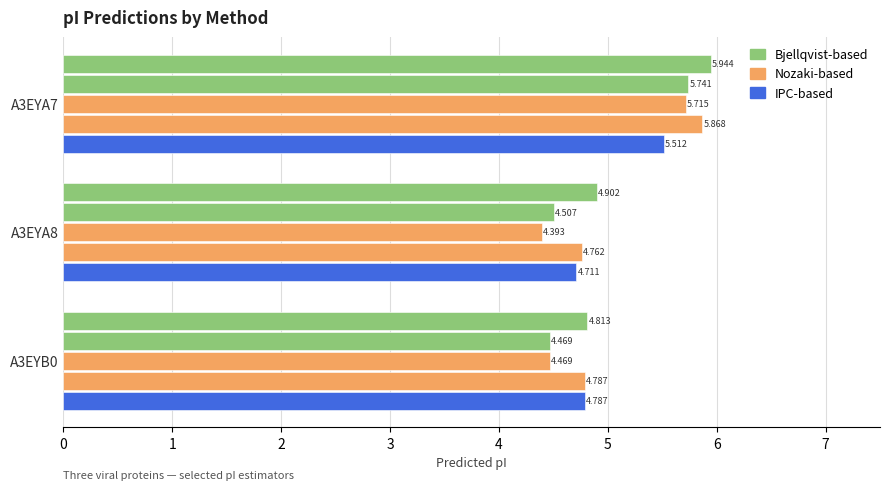

Count the number of categories in the chart.

3